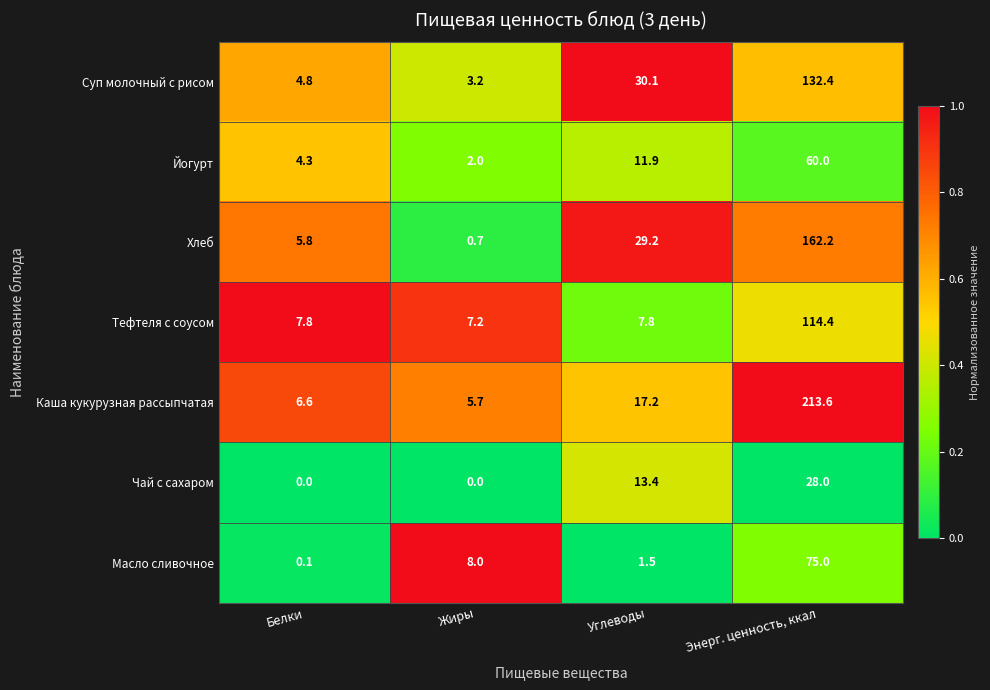

What is the greatest value displayed?

213.6